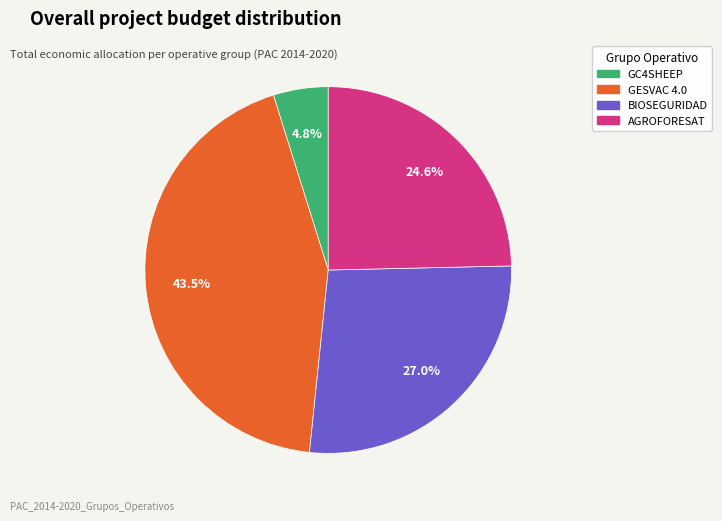

Which category has the biggest portion of the pie?

GESVAC 4.0